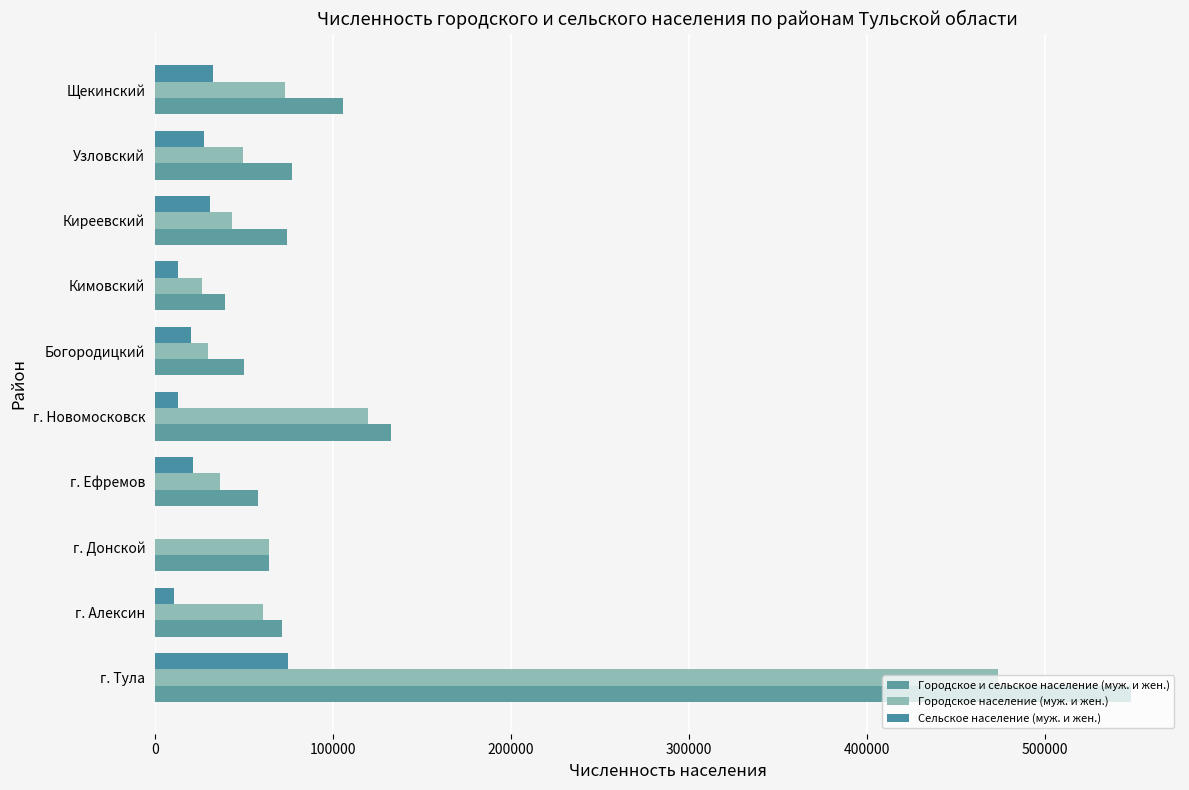

How many series are shown in this chart?

3